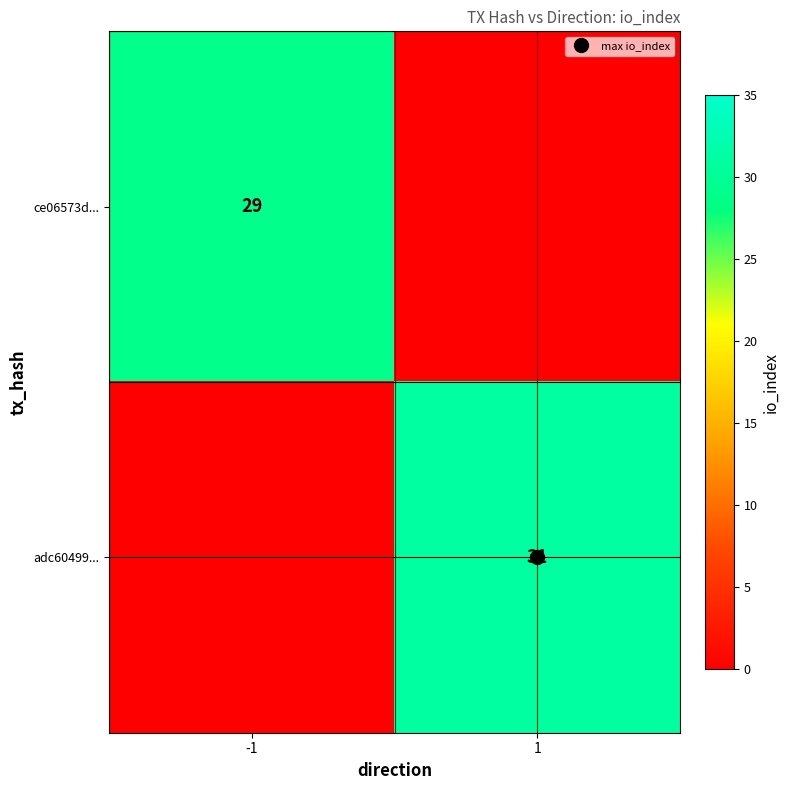

True or false: ce06573d... has a value of 45 at -1.

False